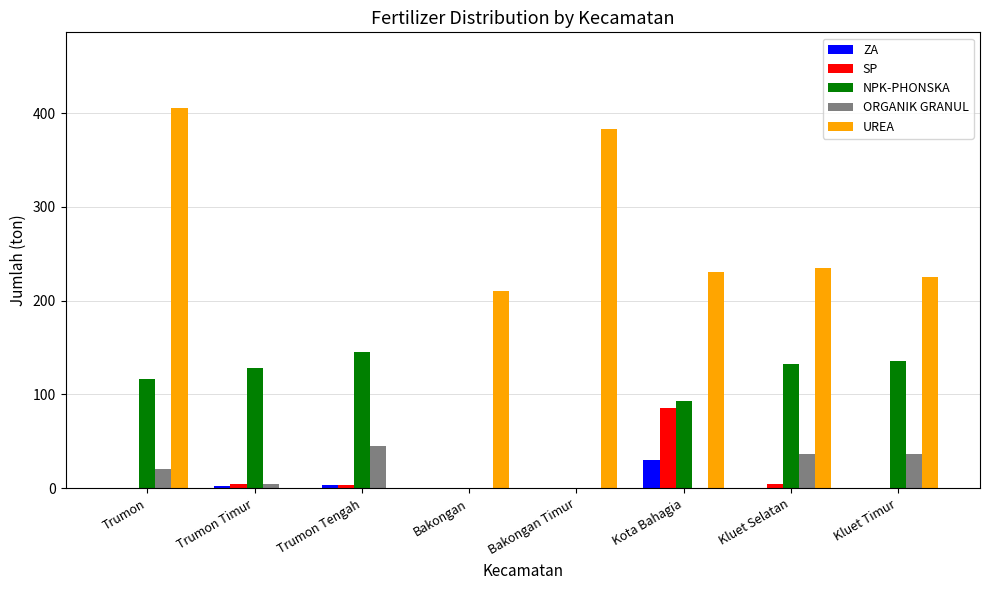

Which category has the highest value in the ZA series?

Kota Bahagia